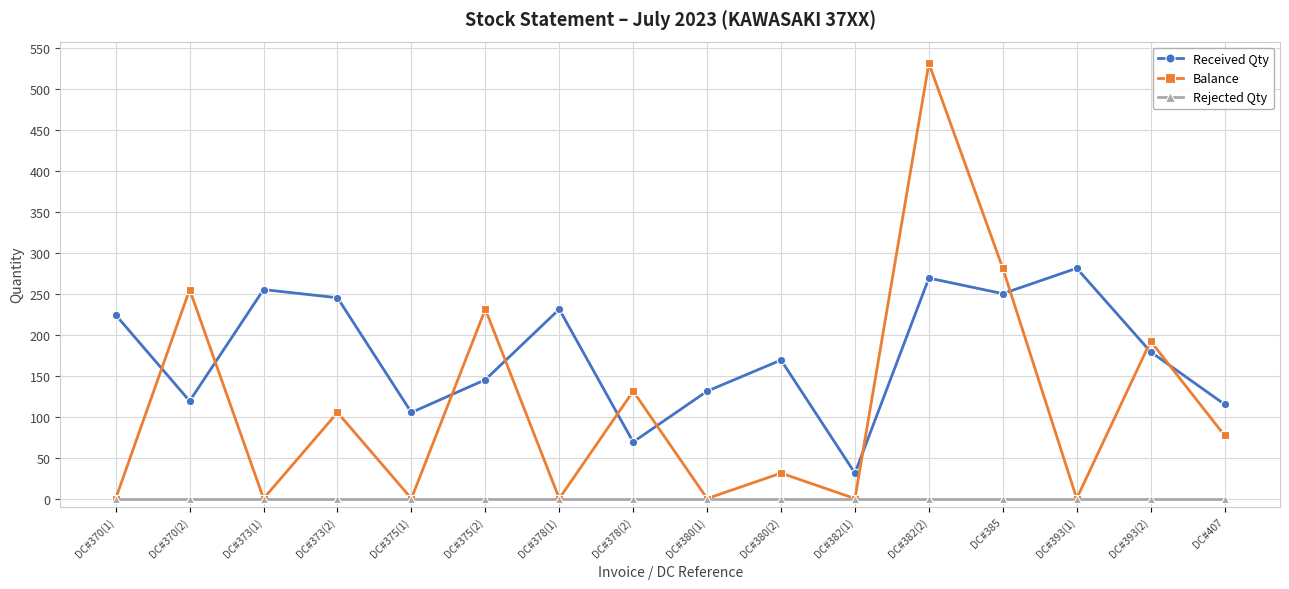

True or false: Rejected Qty and Received Qty intersect in this chart.

False